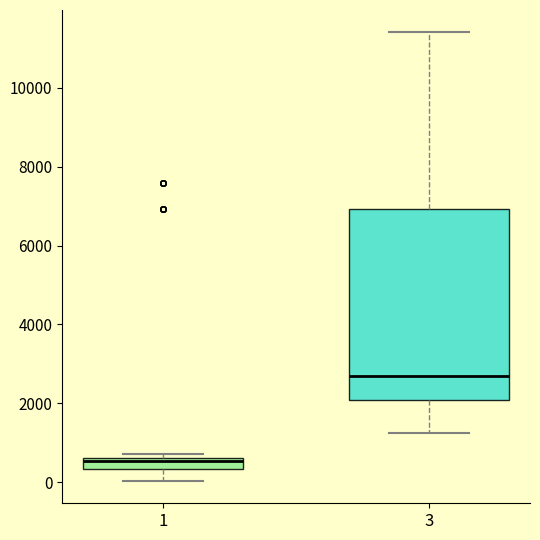

Which box has the lowest median line?

1